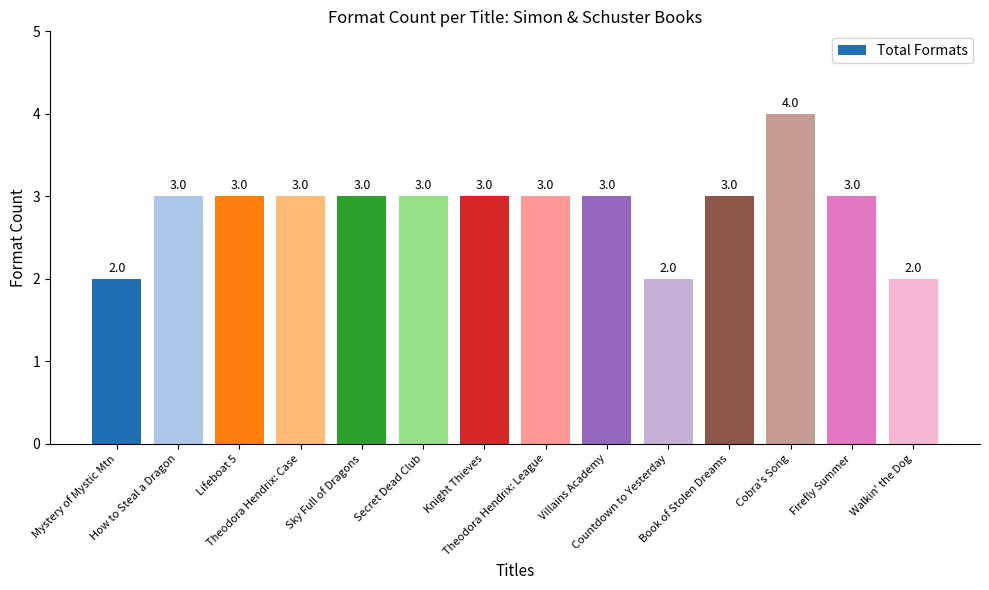

What position from the left is Villains Academy?

9